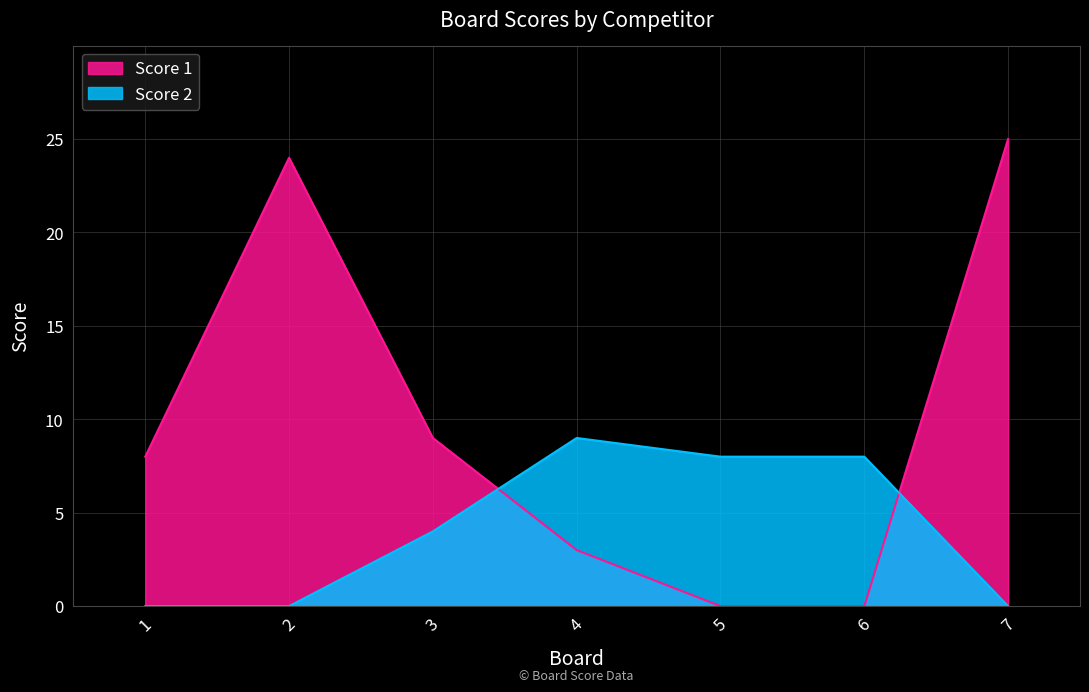

Where do Score 2 and Score 1 first cross each other?

3 and 4